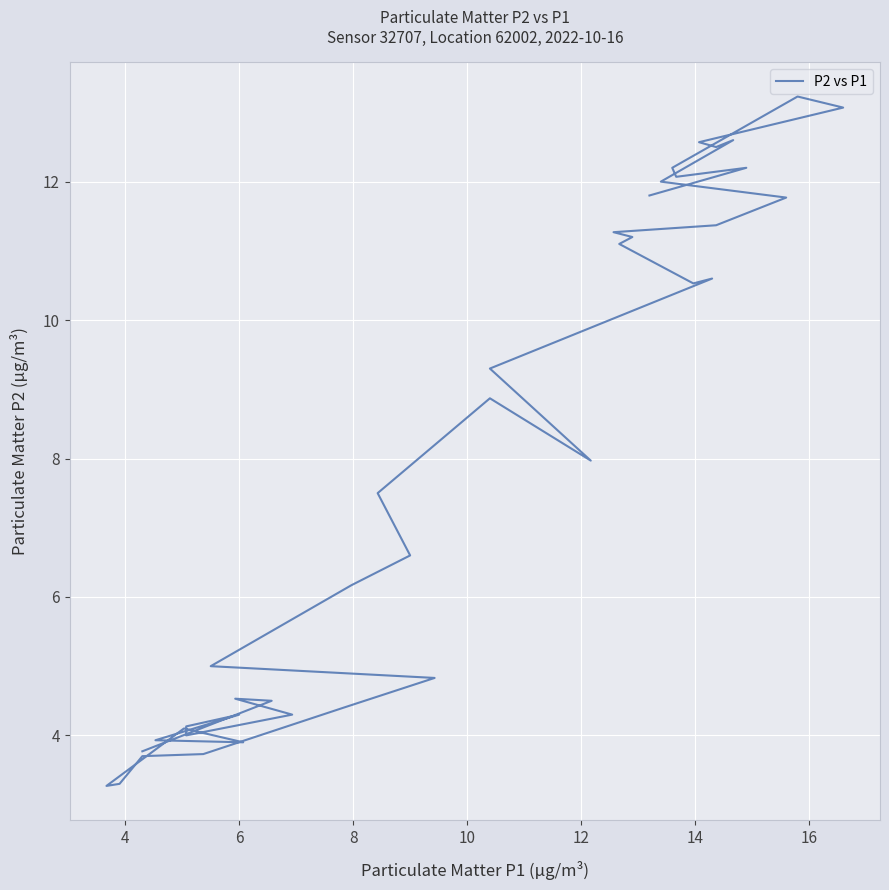

What is the average value?

8.0